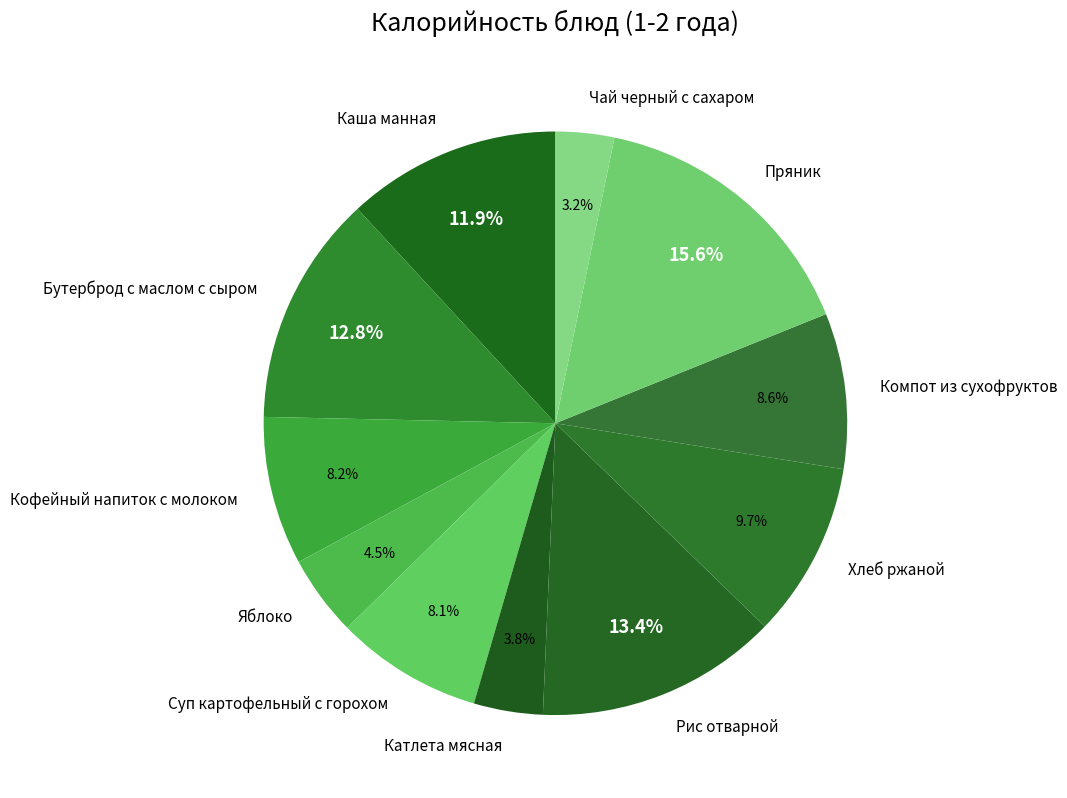

How many slices are in this pie chart?

11